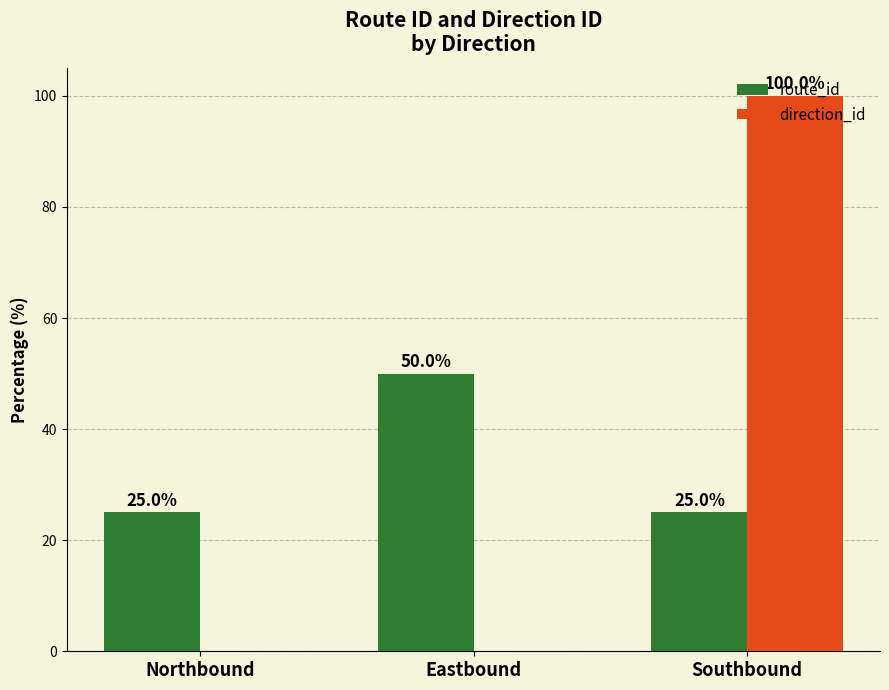

Which category has the highest value in the route_id series?

Eastbound